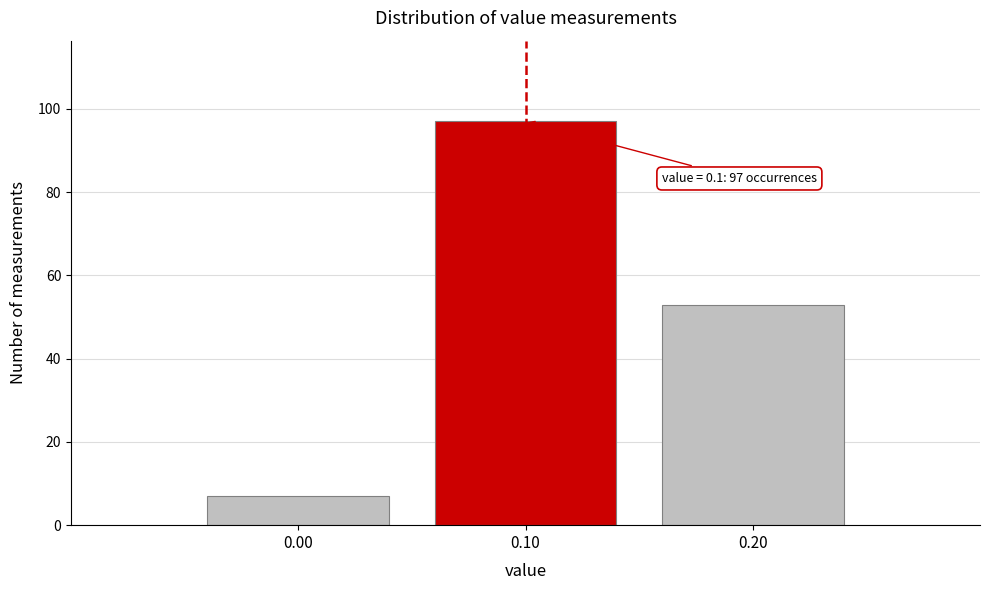

Which range on the x-axis has the tallest bar?

0.05 to 0.15